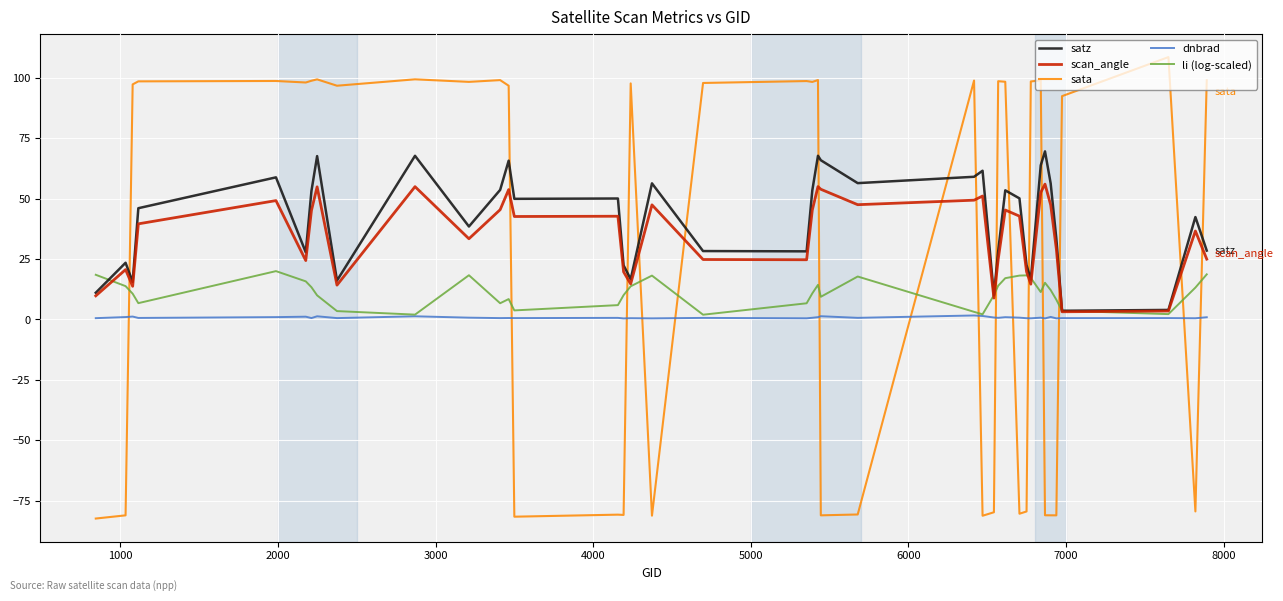

Which series has the largest range (max minus min)?

sata